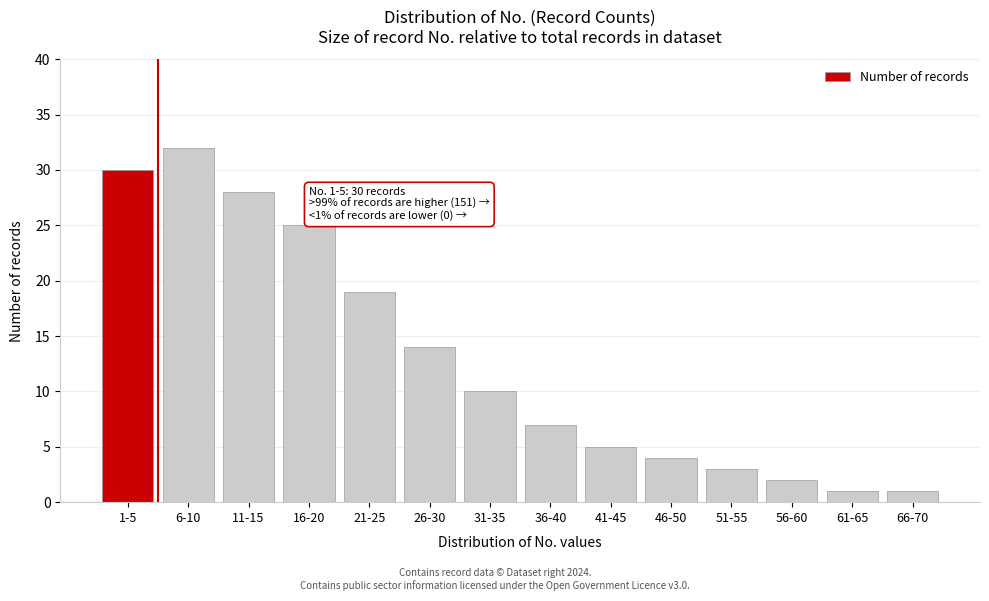

Reading left to right, extract all data points from this chart.

30	32	28	25	19	14	10	7	5	4	3	2	1	1